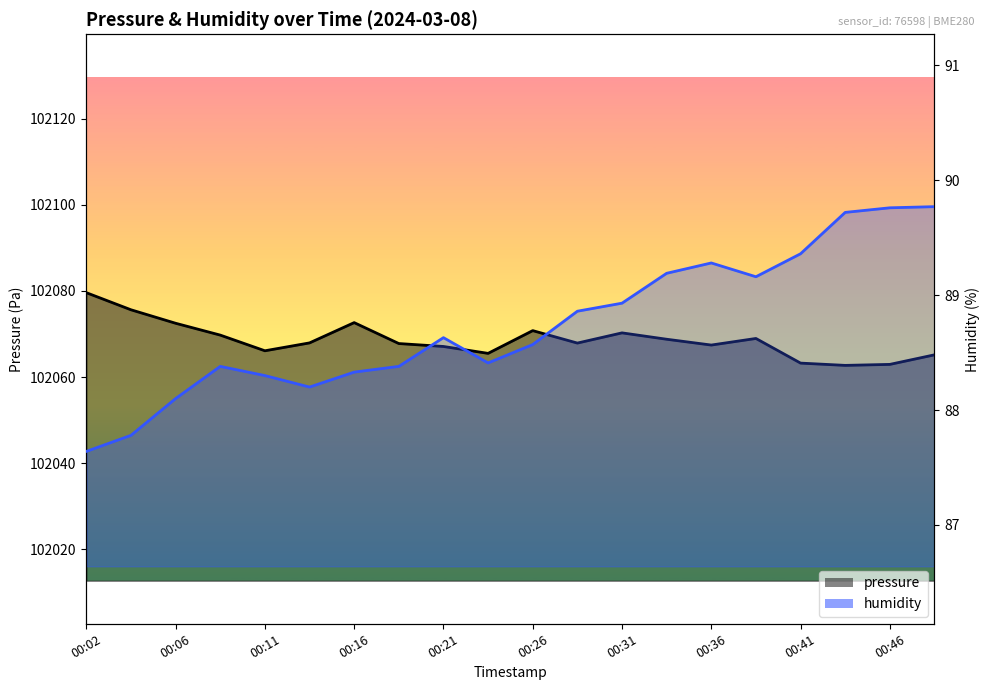

True or false: pressure has a value of 102070.8 at 00:26.

True